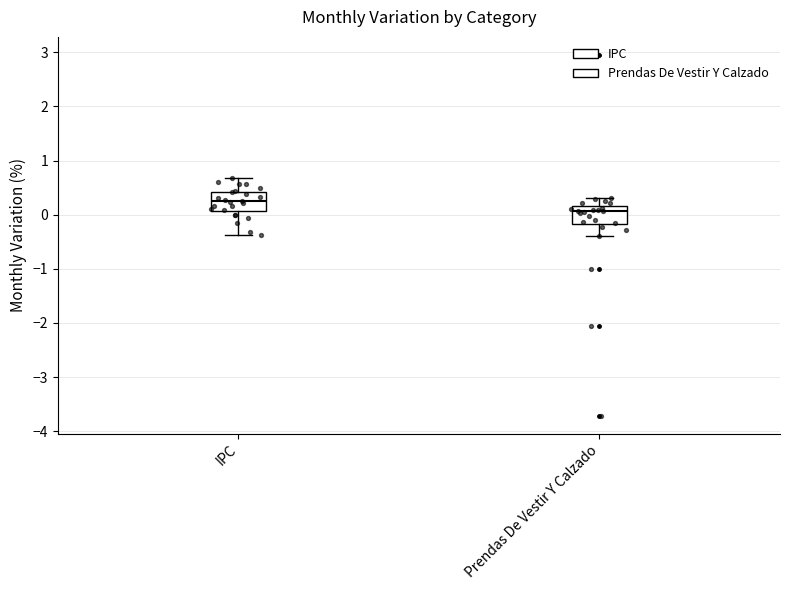

Which box has the lowest median line?

Prendas De Vestir Y Calzado